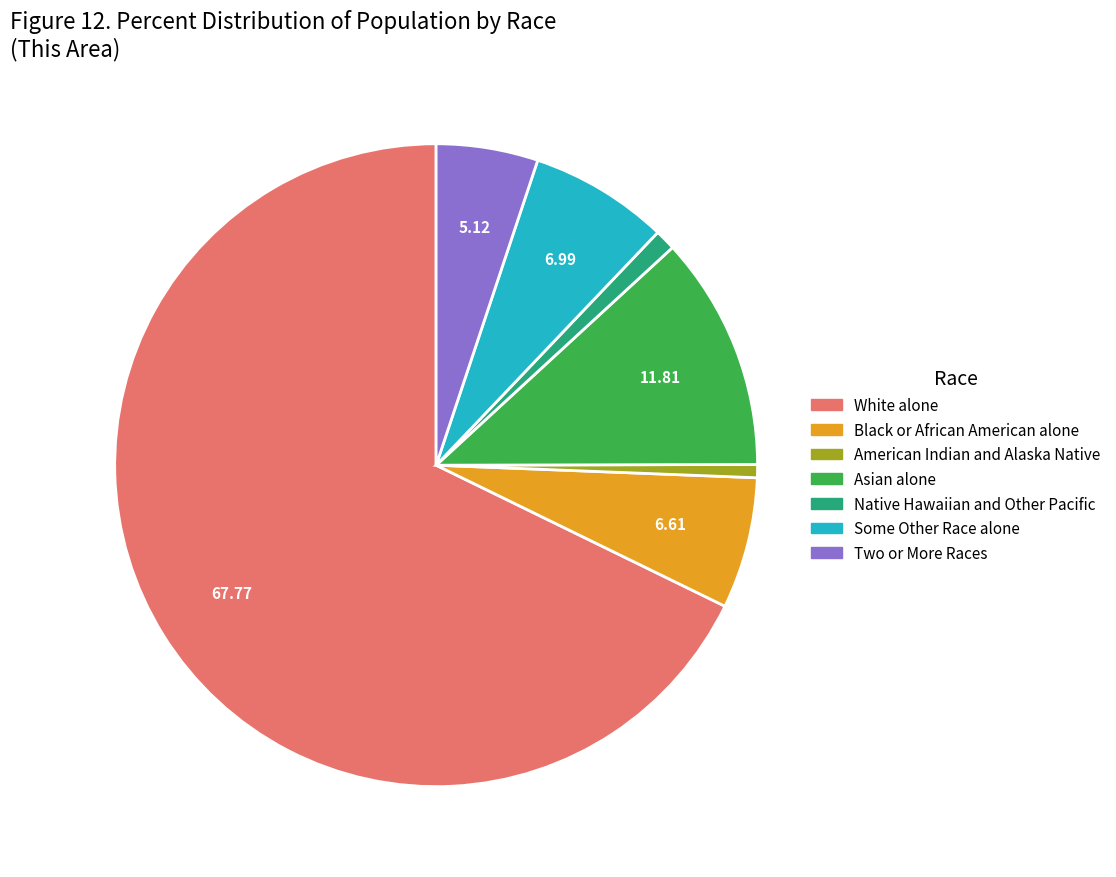

Combined, do American Indian and Alaska Native and Native Hawaiian and Other Pacific account for over 50%?

No